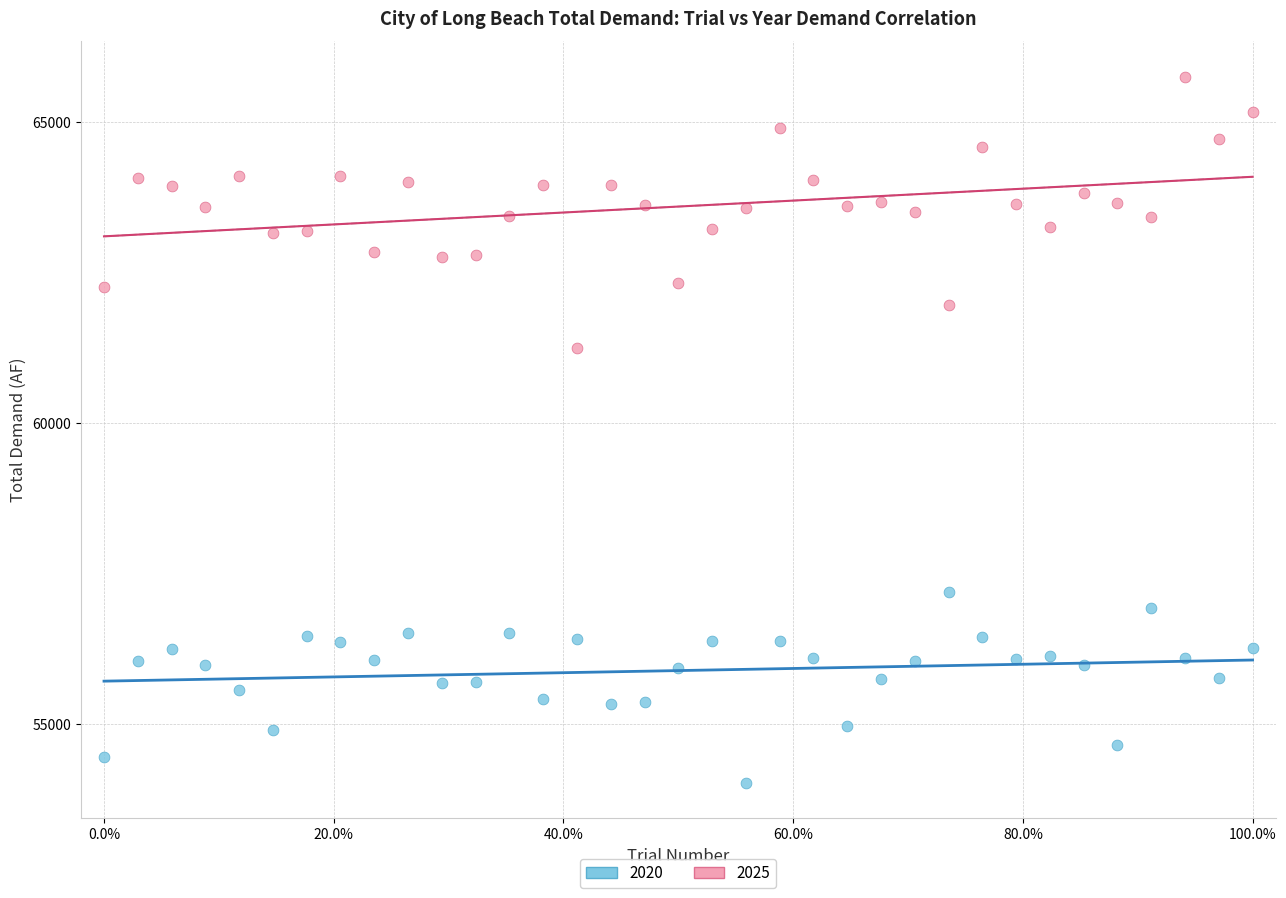

Which series contains the lowest Y value?

2020